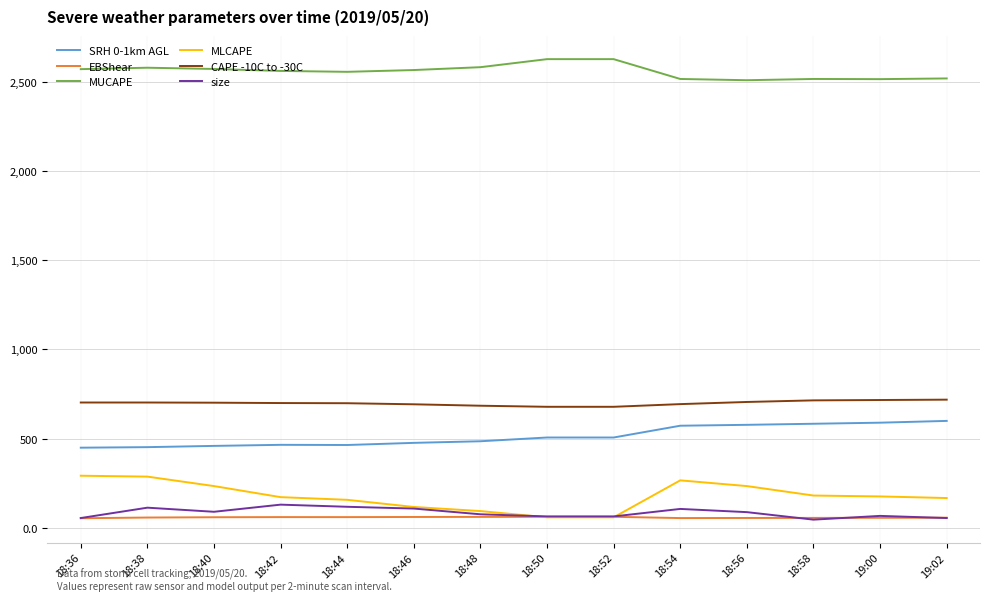

Is the value of SRH 0-1km AGL at 18:38 greater than the value of EBShear at 18:46?

Yes